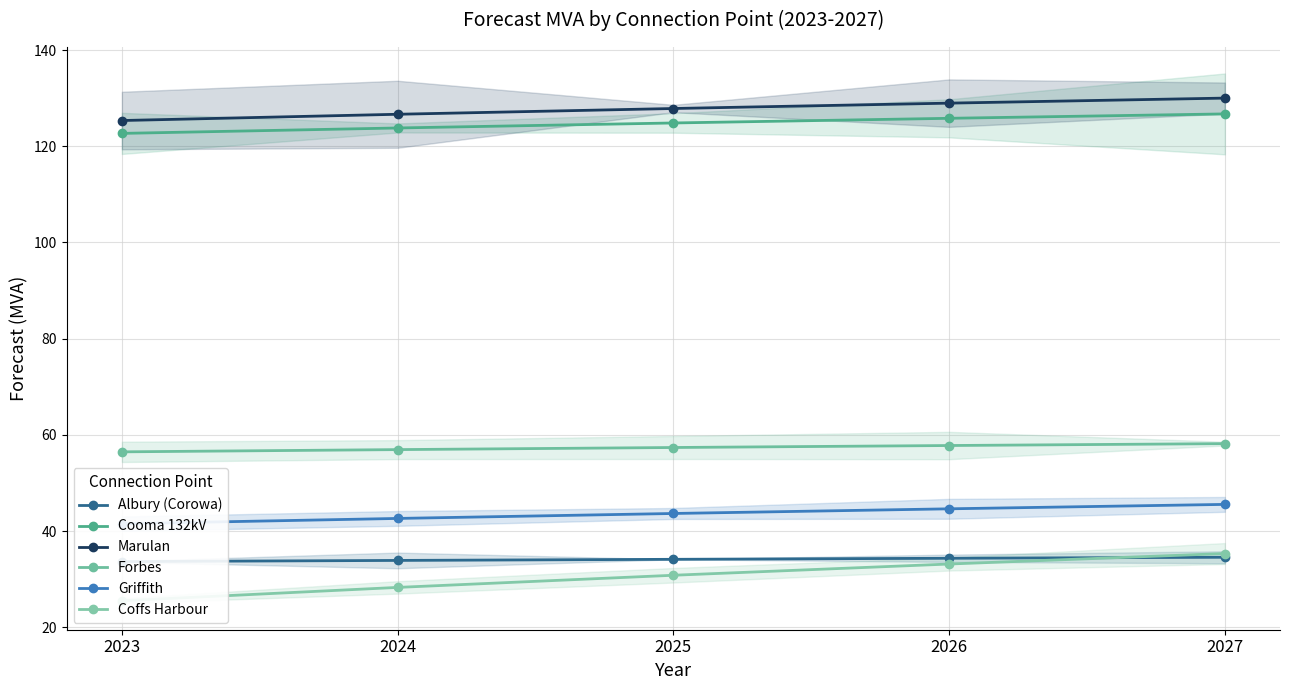

The value of Forbes at 2024 is 86.4. True or false?

False